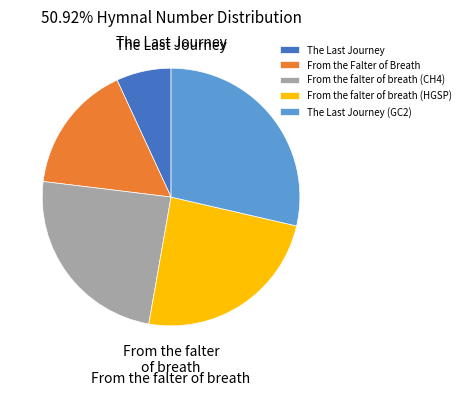

How many segments does this pie chart have?

5